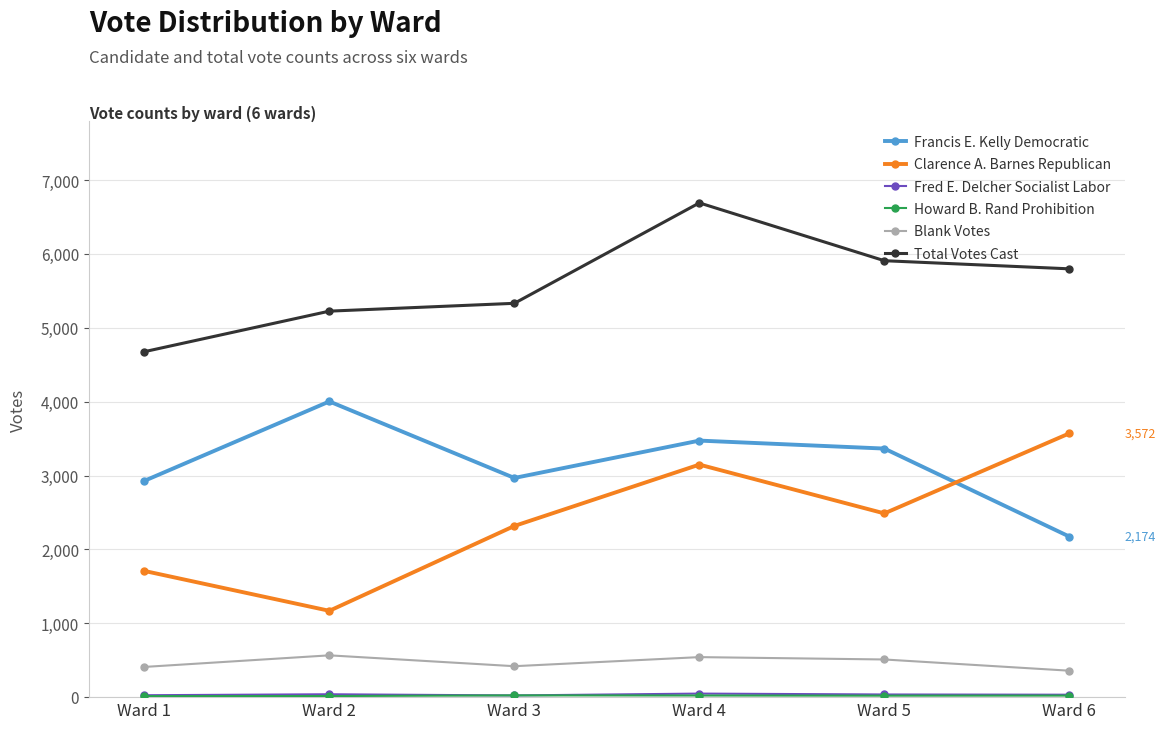

True or false: Francis E. Kelly Democratic has more than 1 interior local peaks.

True